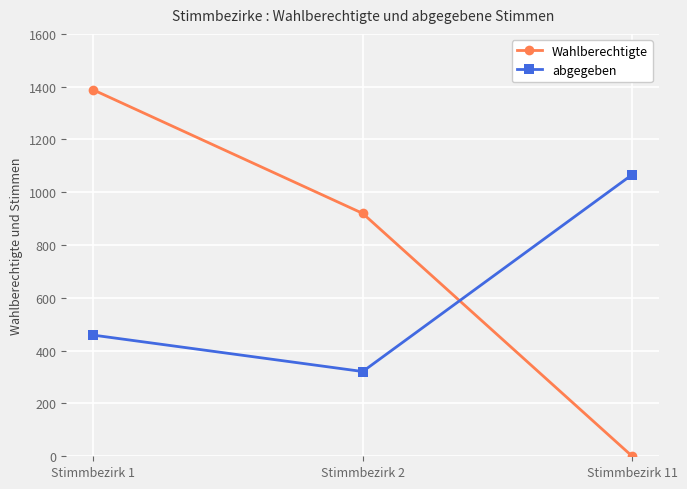

Reading left to right, extract all data points from this chart.

Wahlberechtigte: 1388	920	0
abgegeben: 459	321	1067